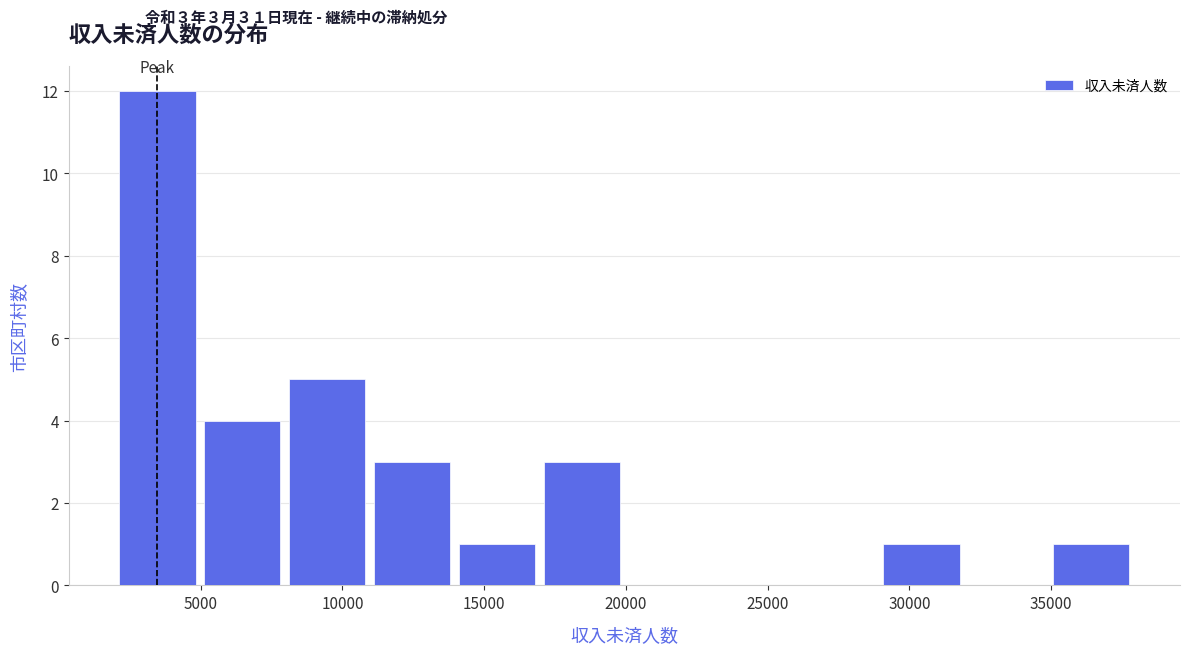

Which range on the x-axis has the tallest bar?

2000 to 5000